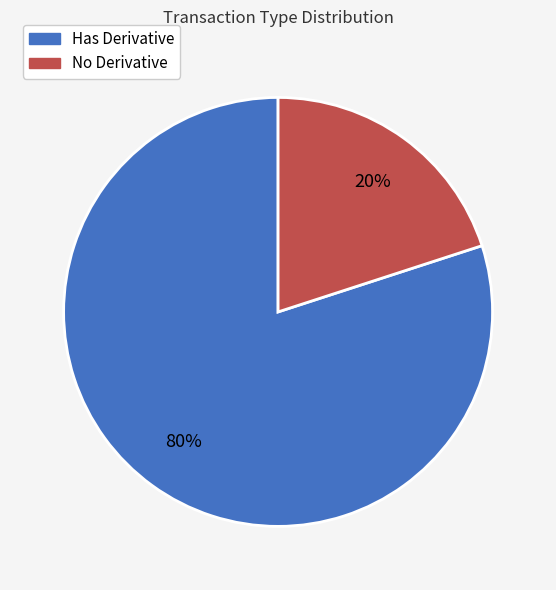

To the nearest percent, what is the difference between the largest and smallest slice percentages?

60%